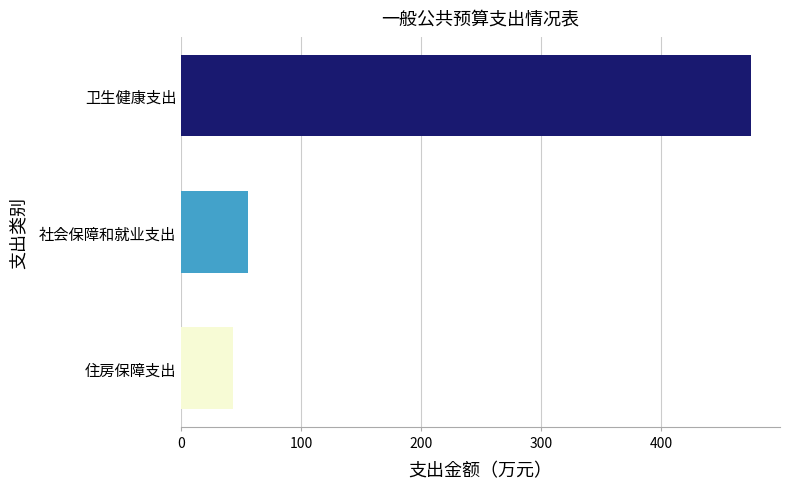

What is the maximum value shown in the chart?

475.1